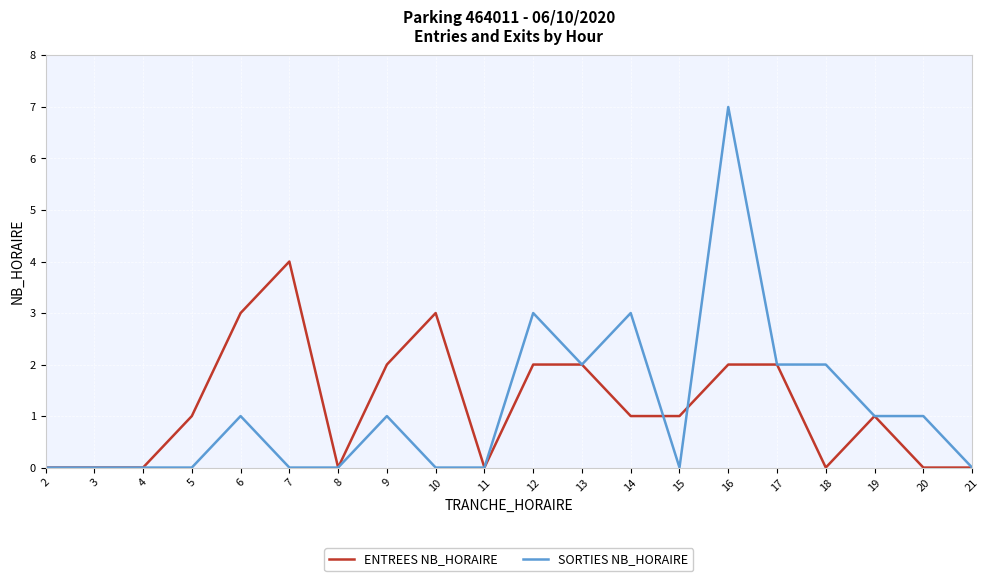

Rank the series by their maximum value, from highest to lowest.

SORTIES NB_HORAIRE, ENTREES NB_HORAIRE